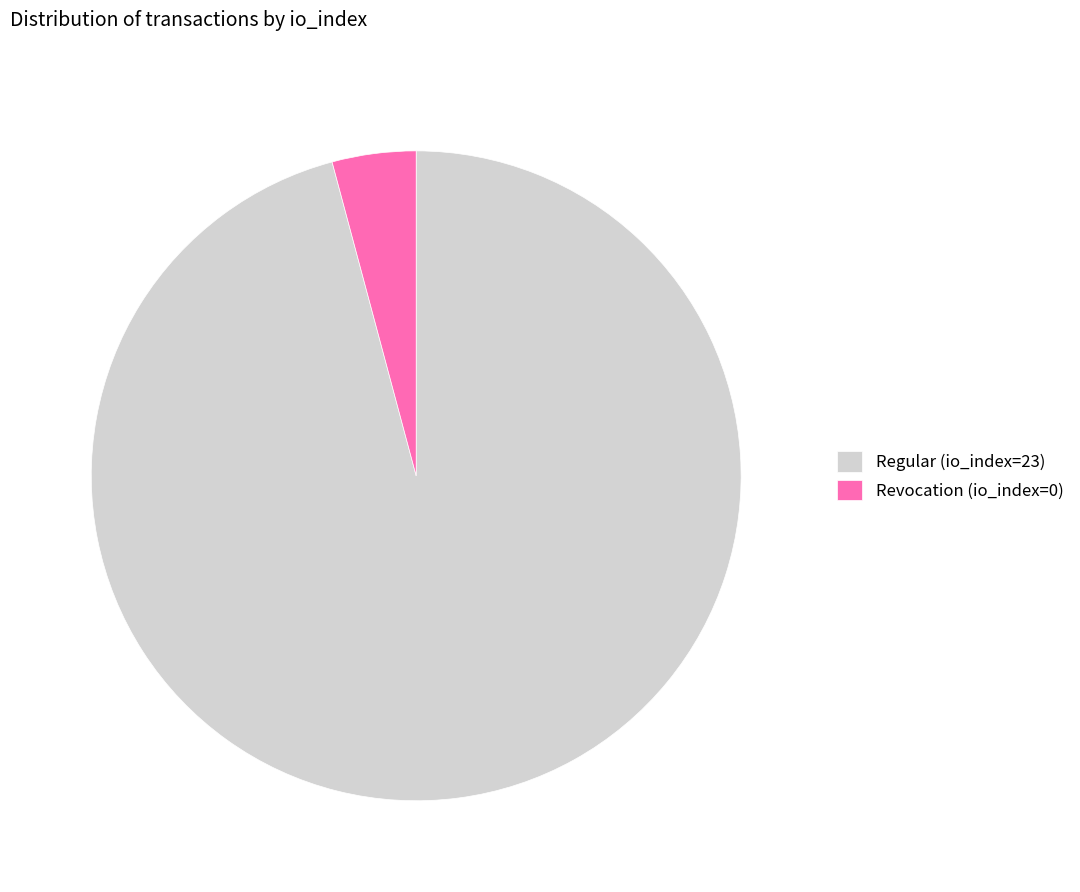

Combined, do Regular (io_index=23) and Revocation (io_index=0) account for over 50%?

Yes